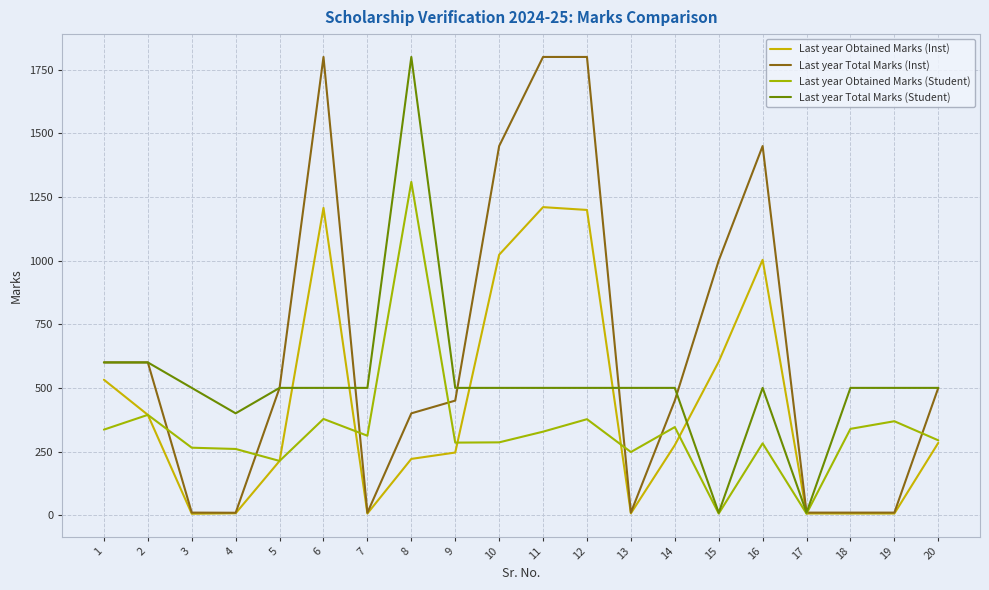

At which label does Last year Obtained Marks (Student) first exceed 312?

1